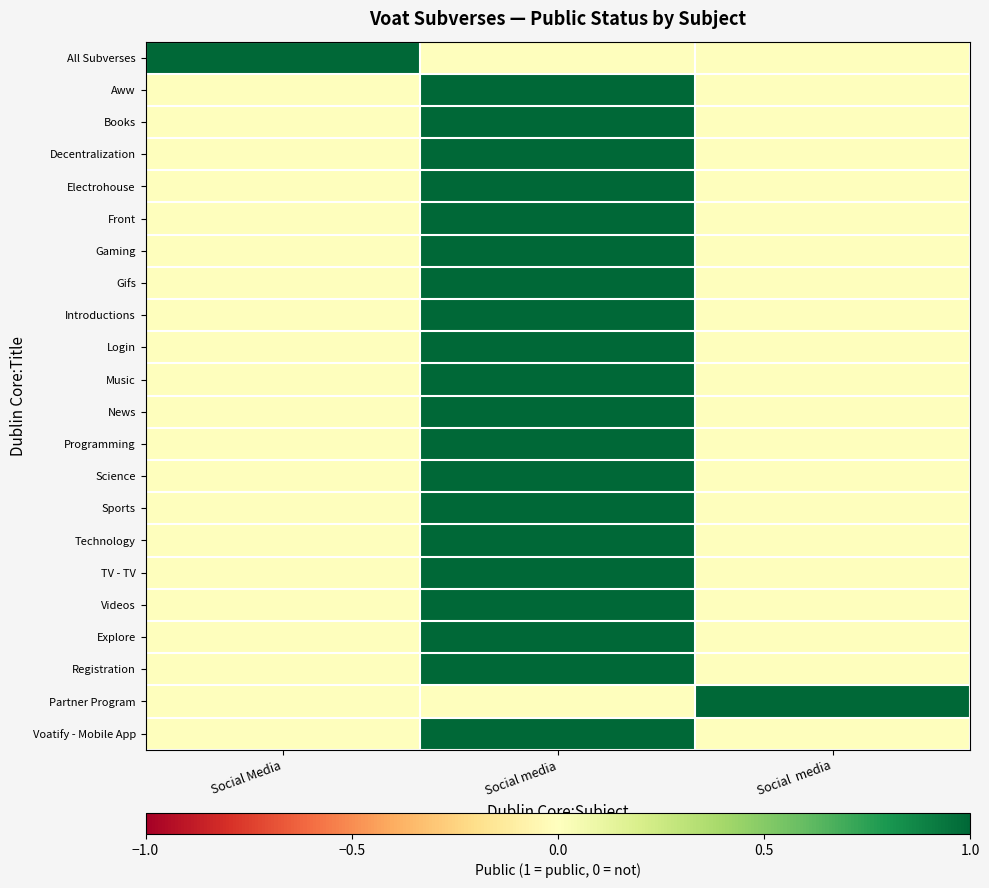

Reading left to right, list all the values displayed in this chart.

All Subverses: Social Media=1	Social media=0	Social  media=0
Aww: Social Media=0	Social media=1	Social  media=0
Books: Social Media=0	Social media=1	Social  media=0
Decentralization: Social Media=0	Social media=1	Social  media=0
Electrohouse: Social Media=0	Social media=1	Social  media=0
Front: Social Media=0	Social media=1	Social  media=0
Gaming: Social Media=0	Social media=1	Social  media=0
Gifs: Social Media=0	Social media=1	Social  media=0
Introductions: Social Media=0	Social media=1	Social  media=0
Login: Social Media=0	Social media=1	Social  media=0
Music: Social Media=0	Social media=1	Social  media=0
News: Social Media=0	Social media=1	Social  media=0
Programming: Social Media=0	Social media=1	Social  media=0
Science: Social Media=0	Social media=1	Social  media=0
Sports: Social Media=0	Social media=1	Social  media=0
Technology: Social Media=0	Social media=1	Social  media=0
TV - TV: Social Media=0	Social media=1	Social  media=0
Videos: Social Media=0	Social media=1	Social  media=0
Explore: Social Media=0	Social media=1	Social  media=0
Registration: Social Media=0	Social media=1	Social  media=0
Partner Program: Social Media=0	Social media=0	Social  media=1
Voatify - Mobile App: Social Media=0	Social media=1	Social  media=0